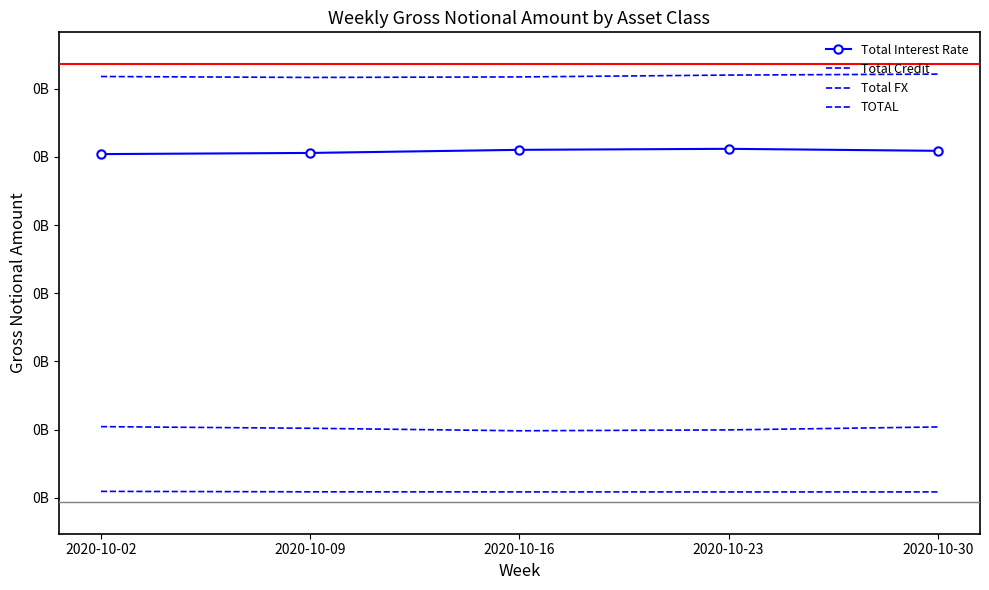

At which label does Total Interest Rate first exceed 254400973?

2020-10-16